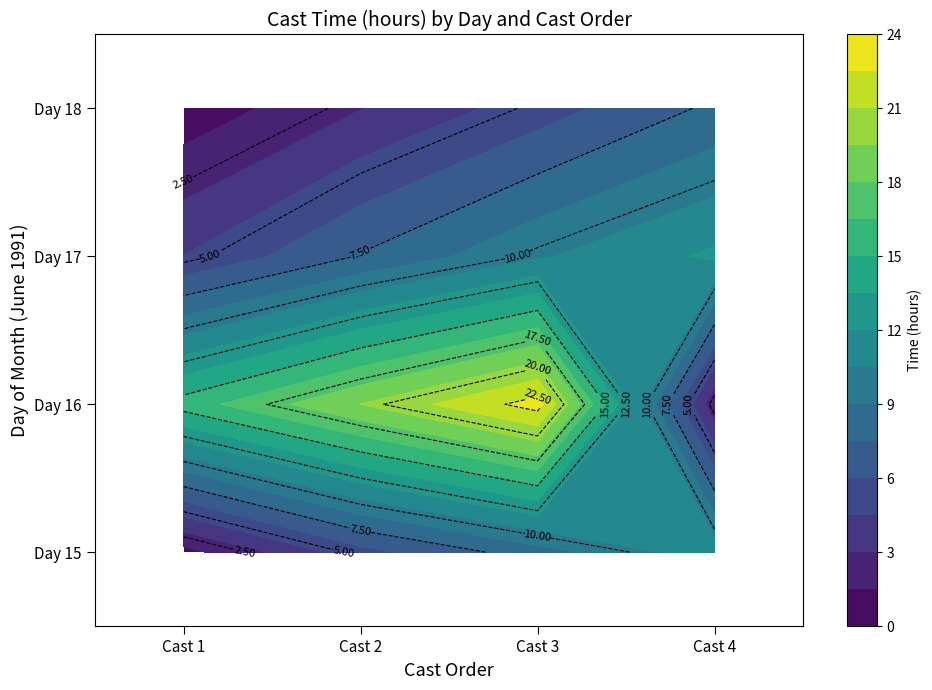

Is the value of Day 17 at Cast 1 greater than the value of Day 15 at Cast 1?

Yes